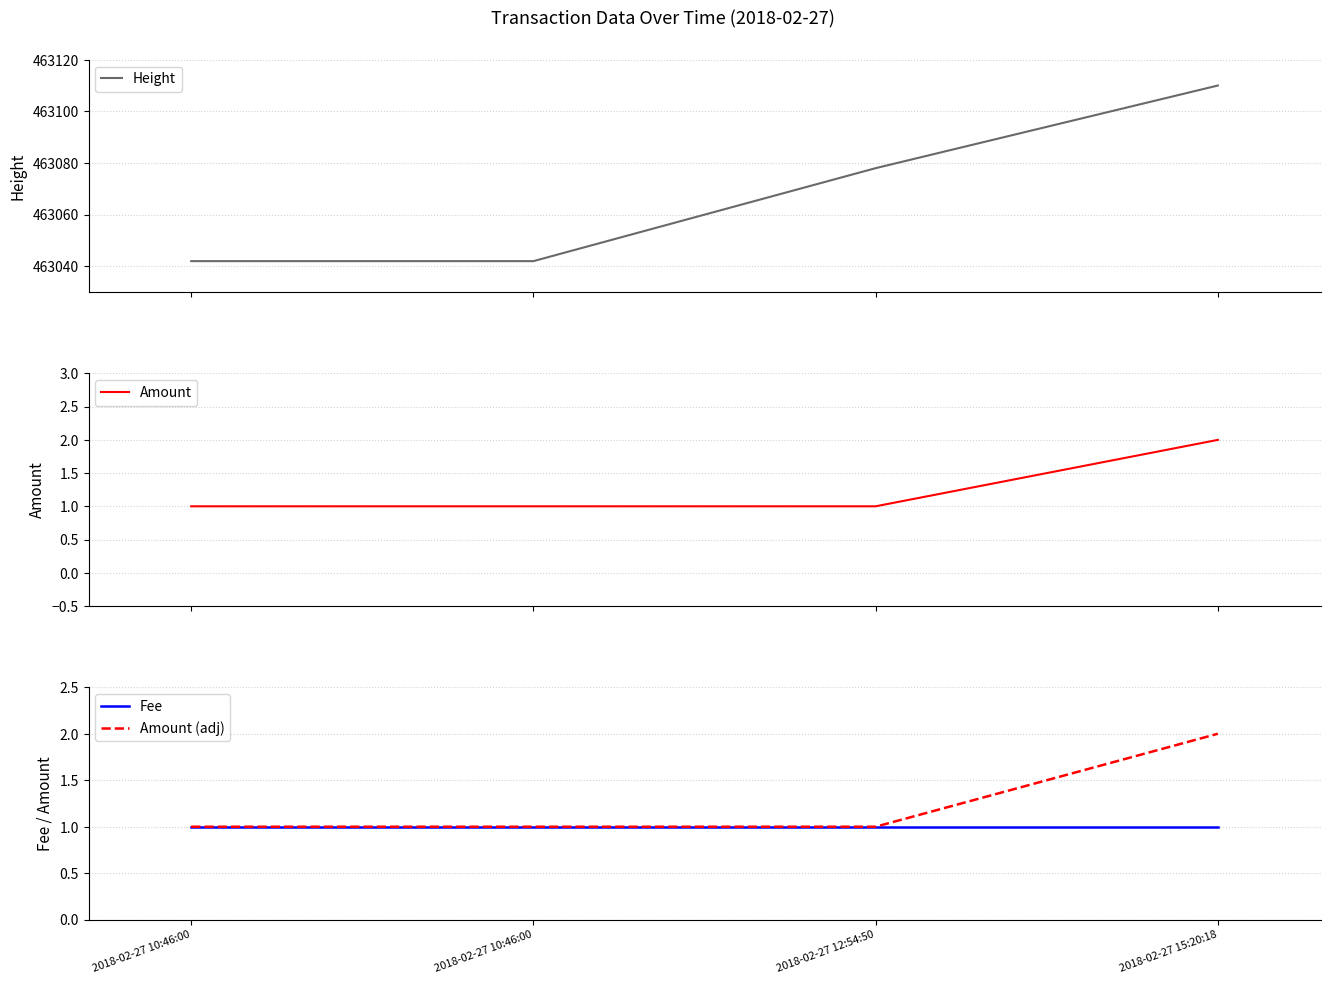

True or false: Amount (adj) and Fee cross at least once.

False